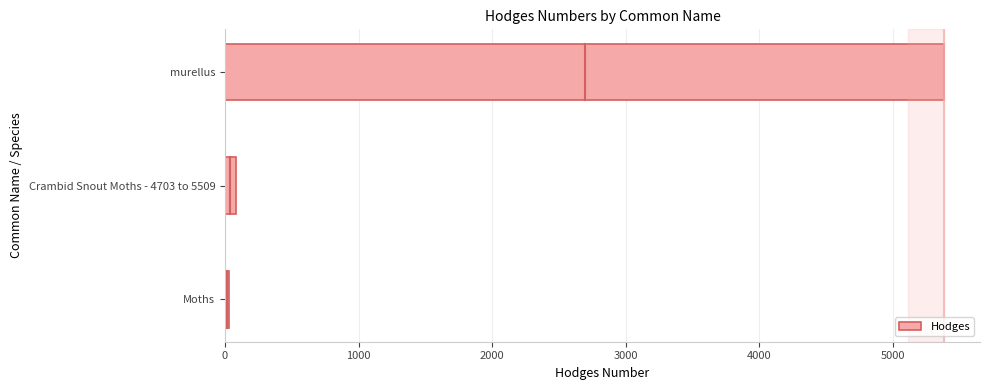

Which has a higher value, Moths or murellus?

murellus